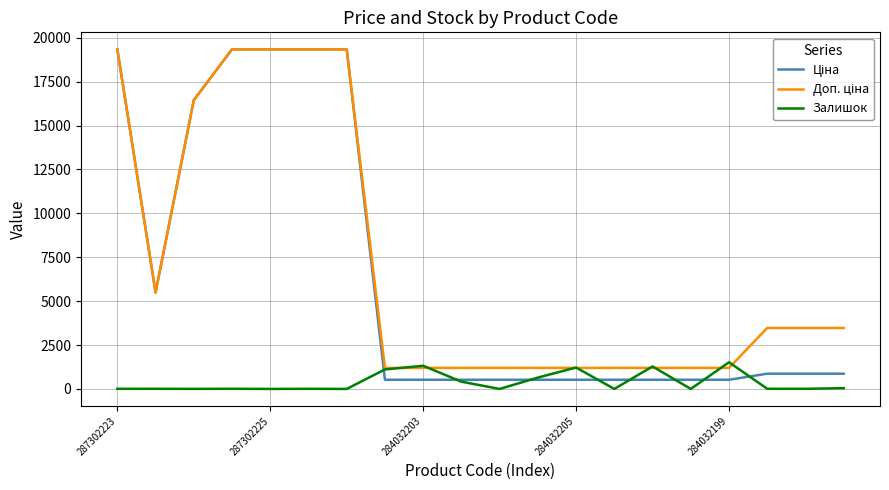

How many intersections are there between Доп. ціна and Залишок?

8